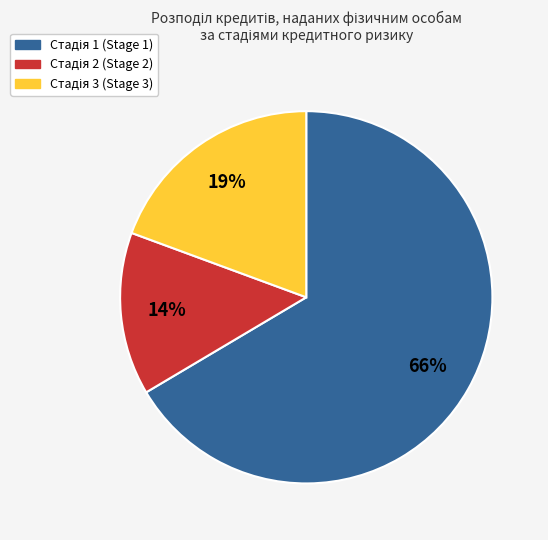

To the nearest percent, what is the average slice percentage?

33%